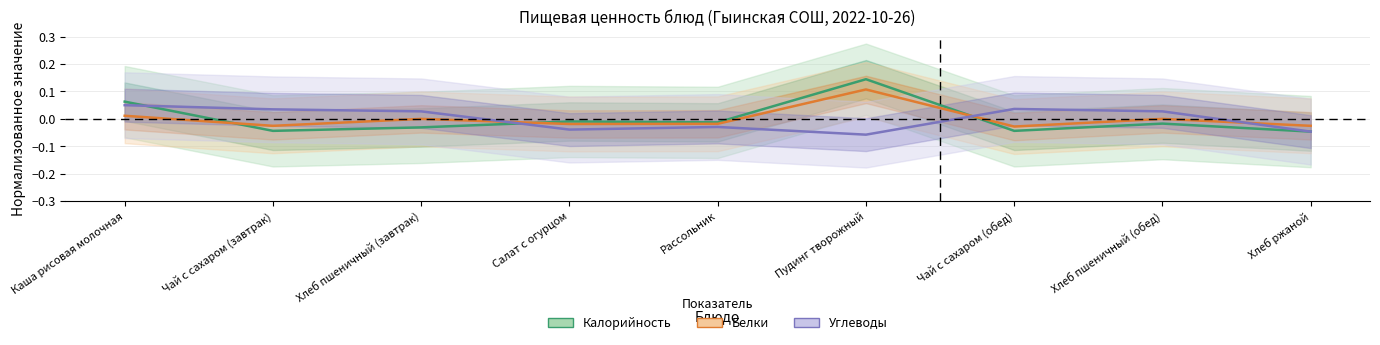

Does the chart have visible grid lines?

Yes